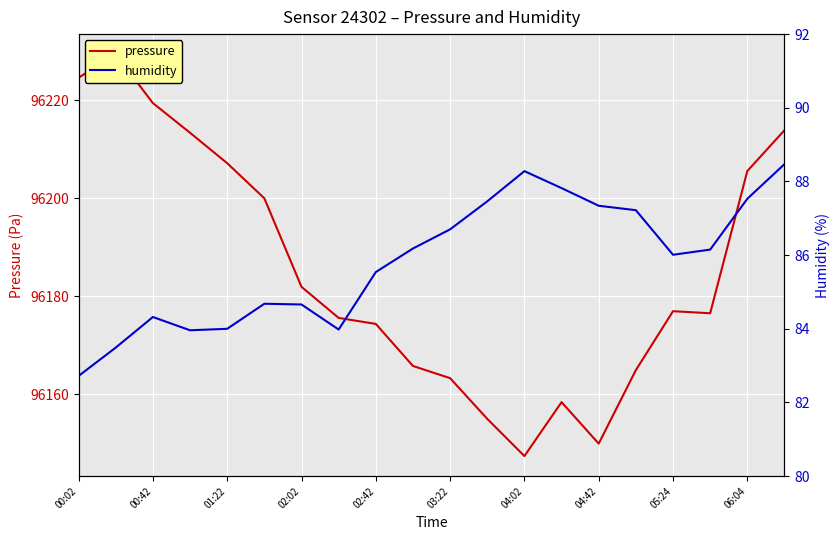

How many values in the humidity series are below 86?

9